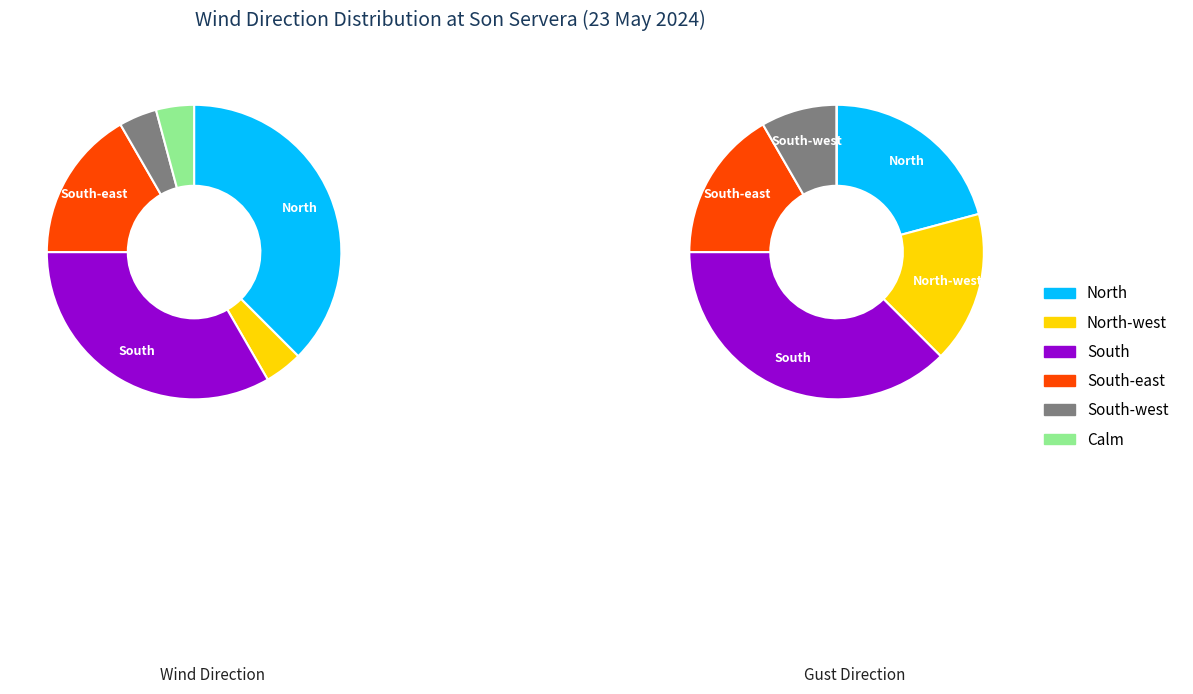

To the nearest percent, what is the difference between the largest and smallest slice percentages?

33%